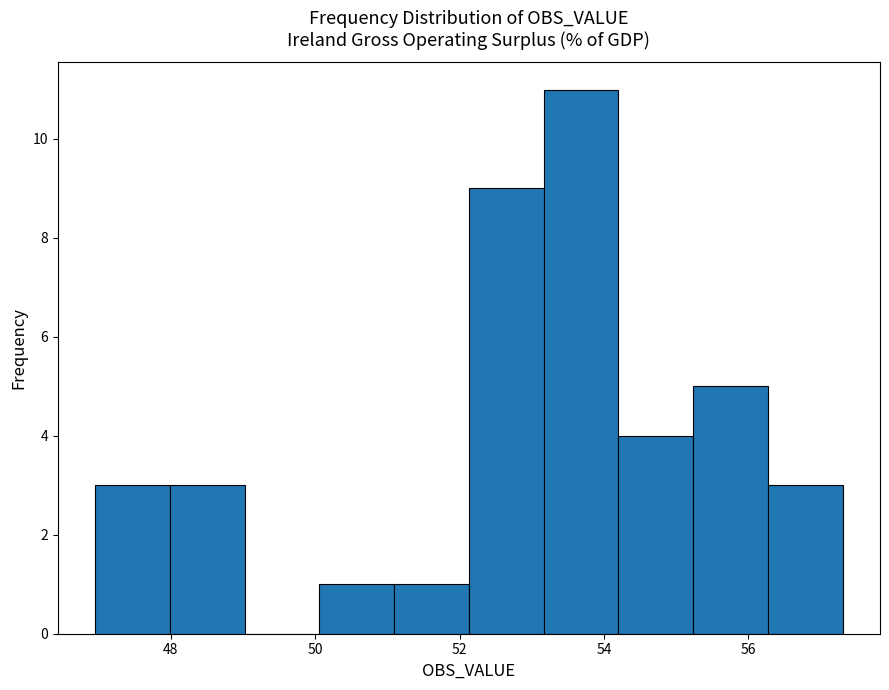

Reading left to right, transcribe this chart: for each bar, give the range it covers on the x-axis and its height. Neither the bar edges nor the heights are printed on the chart, so give them approximately, as read against the axes.

47.0 to 48.0: 3
48.0 to 49.0: 3
49.0 to 50.0: 0
50.0 to 51.0: 1
51.0 to 52.2: 1
52.2 to 53.2: 9
53.2 to 54.2: 11
54.2 to 55.2: 4
55.2 to 56.2: 5
56.2 to 57.4: 3